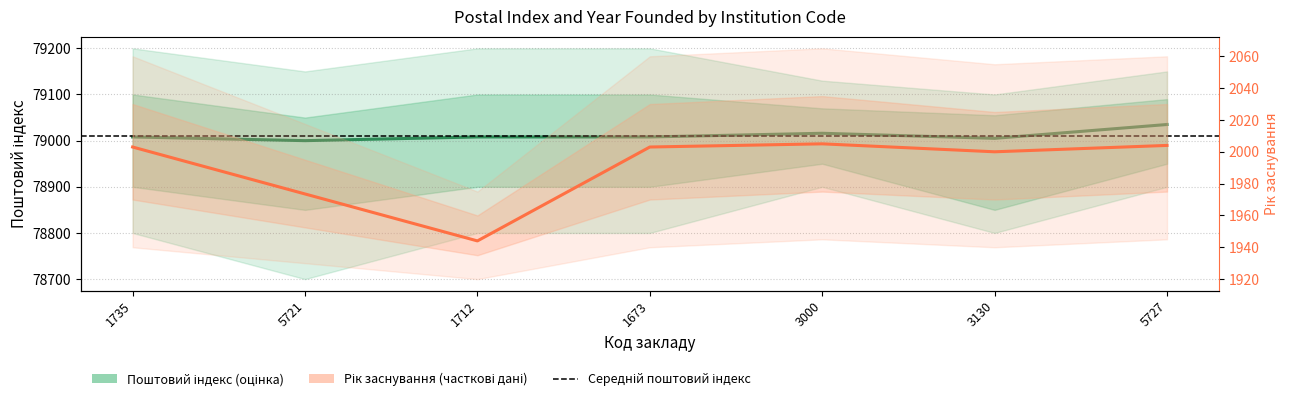

Does the chart display data point markers on the line(s)?

No